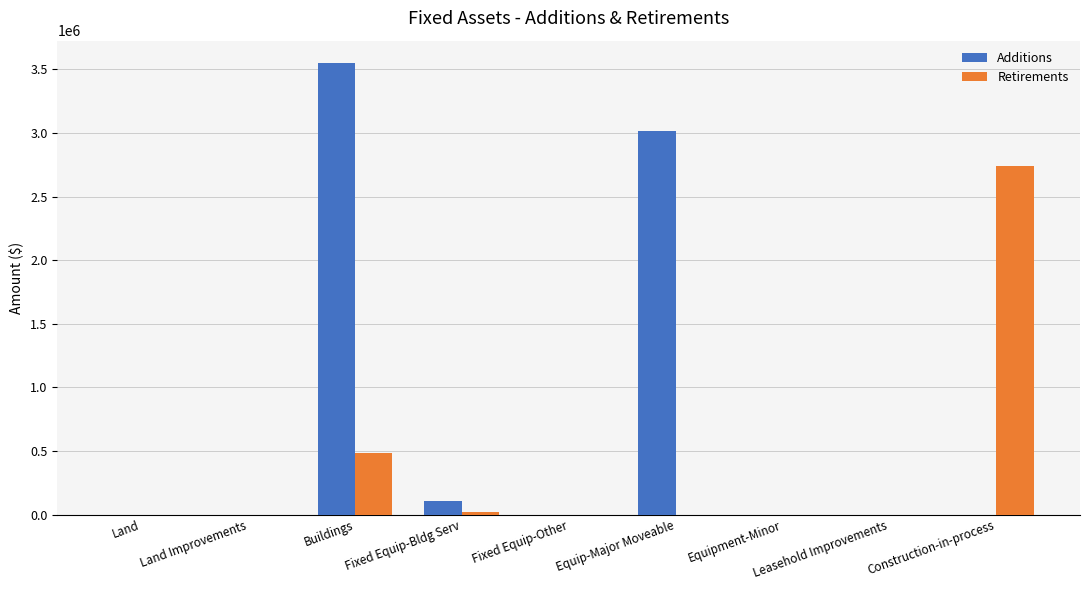

How many data points in Additions are above 0?

3